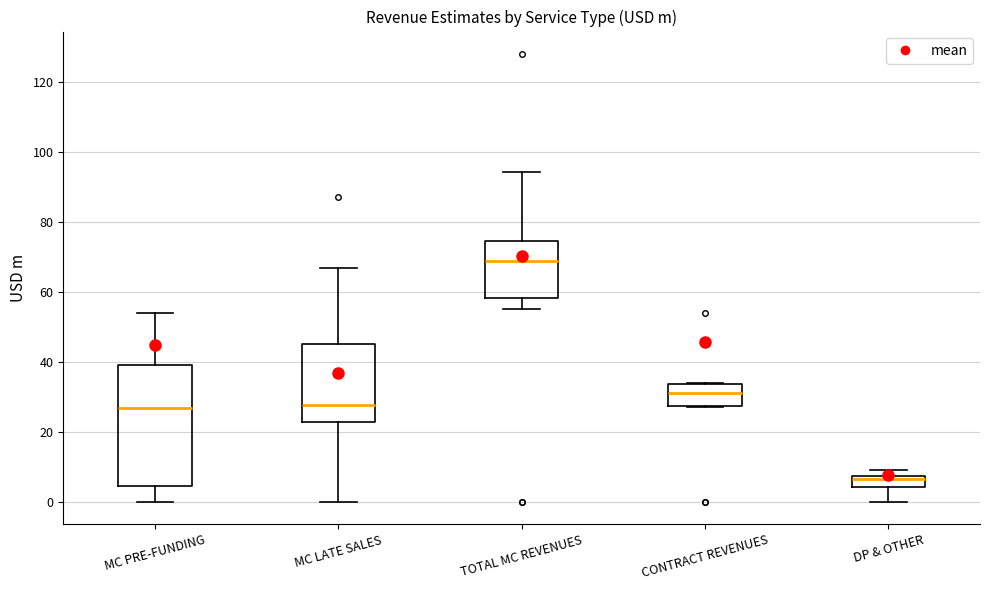

Reading left to right, transcribe this box plot: for each box, give where its median line is, the range the box spans, and where its two whiskers end, as read against the y-axis. The values are not printed on the chart, so give them approximately, as read against the axis.

MC PRE-FUNDING: median 26, box 4 to 40, whiskers 0 to 54
MC LATE SALES: median 28, box 22 to 46, whiskers 0 to 66
TOTAL MC REVENUES: median 68, box 58 to 74, whiskers 56 to 94
CONTRACT REVENUES: median 32, box 28 to 34, whiskers 28 to 34
DP & OTHER: median 6, box 4 to 8, whiskers 0 to 10